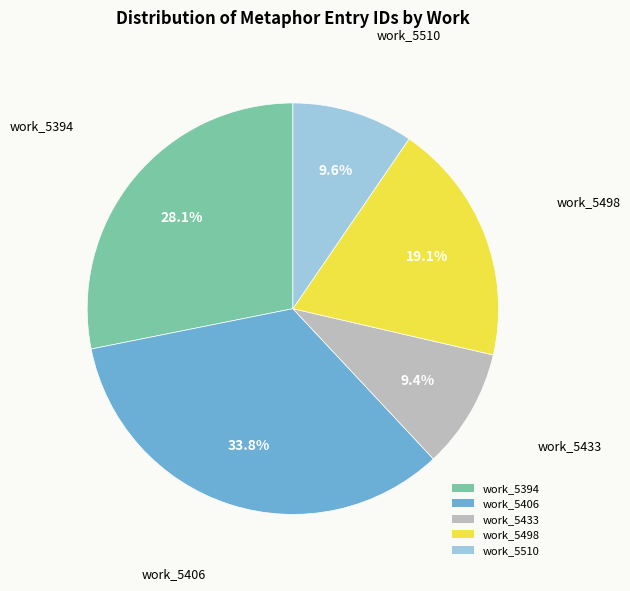

What is the ratio of the value at work_5498 to the value at work_5510?

2.0